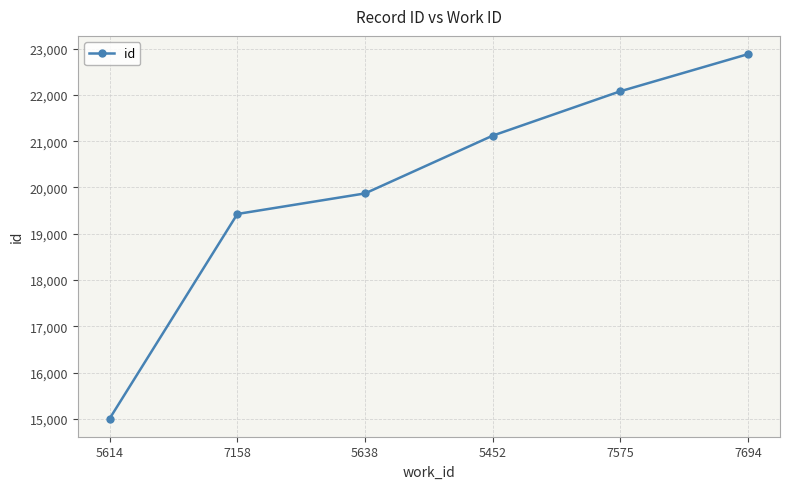

What is the value of the 6th point from the left?

22881